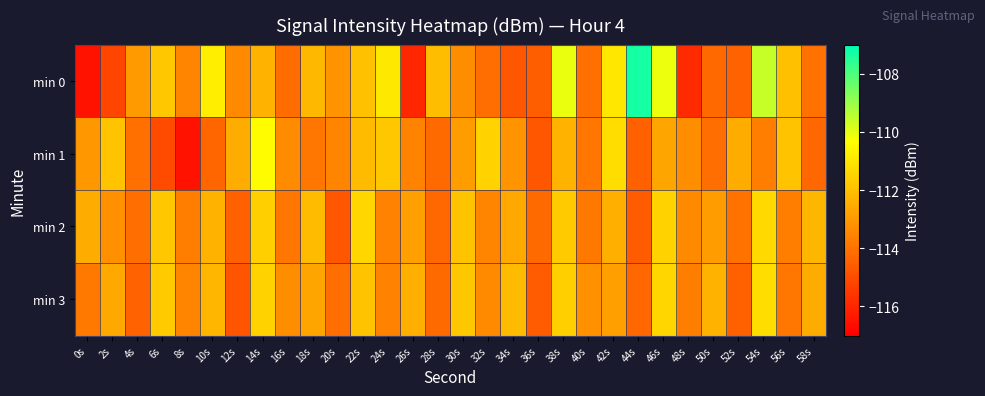

What is the total value across all series at 6s?

-450.3